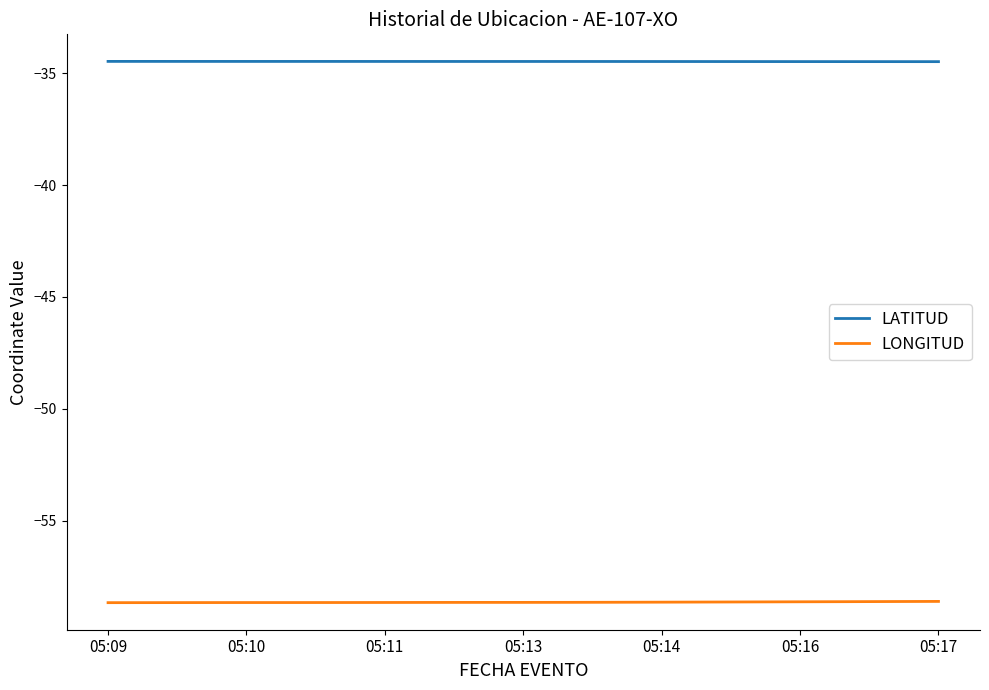

Which series has the largest total across all categories?

LATITUD